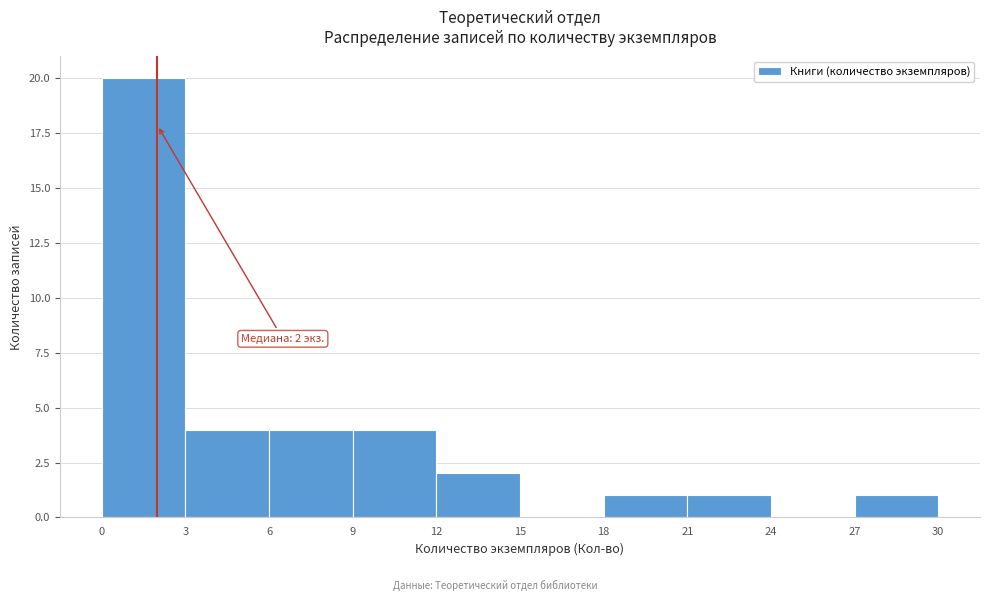

Which range on the x-axis has the tallest bar?

0 to 3